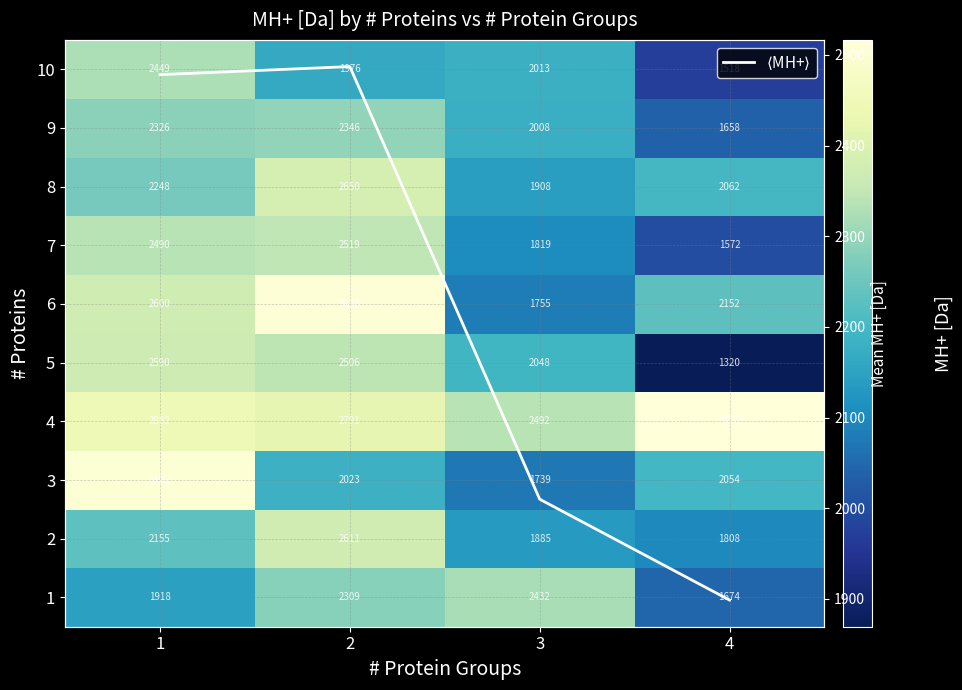

What is the difference between the maximum and second lowest values in the 7 series?

700.3